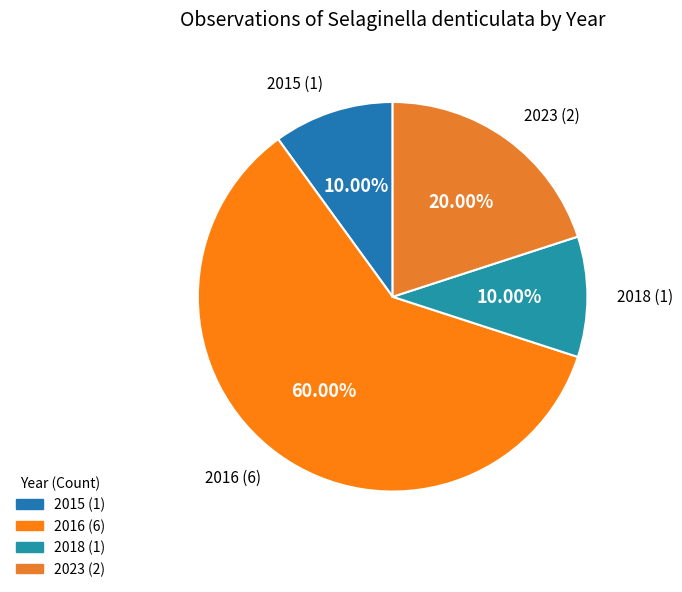

To the nearest percent, what is the combined percentage of 2018 and 2023?

30%